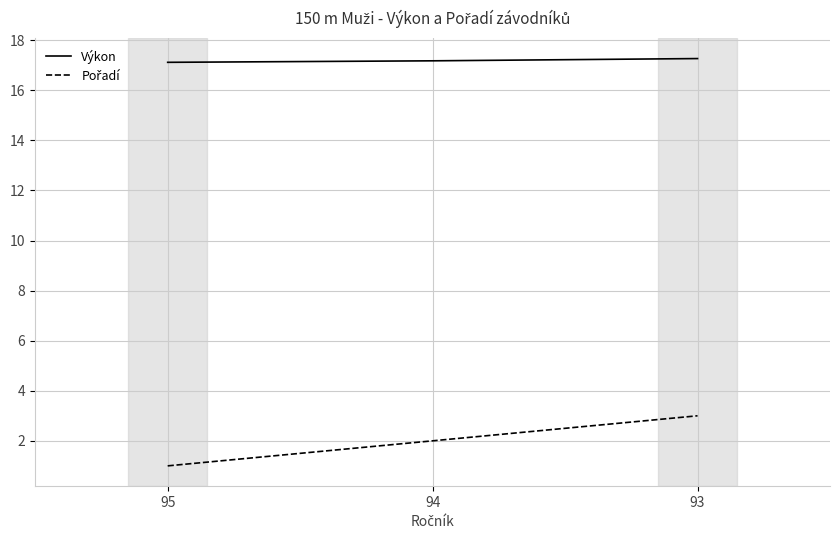

What is the greatest value displayed?

17.3